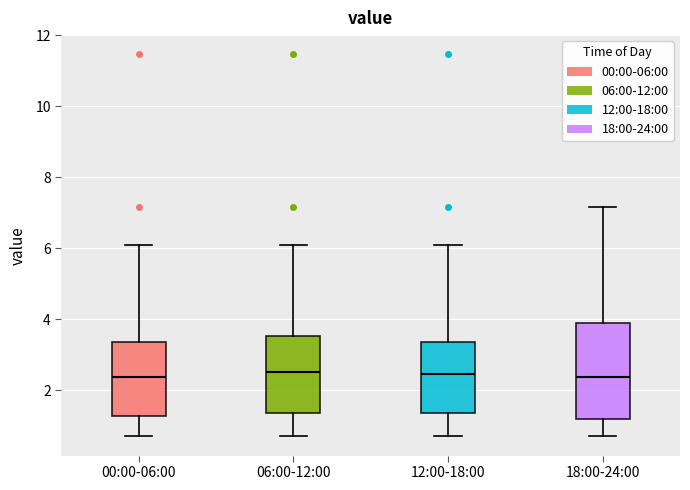

Where does the upper whisker of the box for 12:00-18:00 end on the y-axis? The values are not printed on the chart, so give them approximately, as read against the axis.

6.2